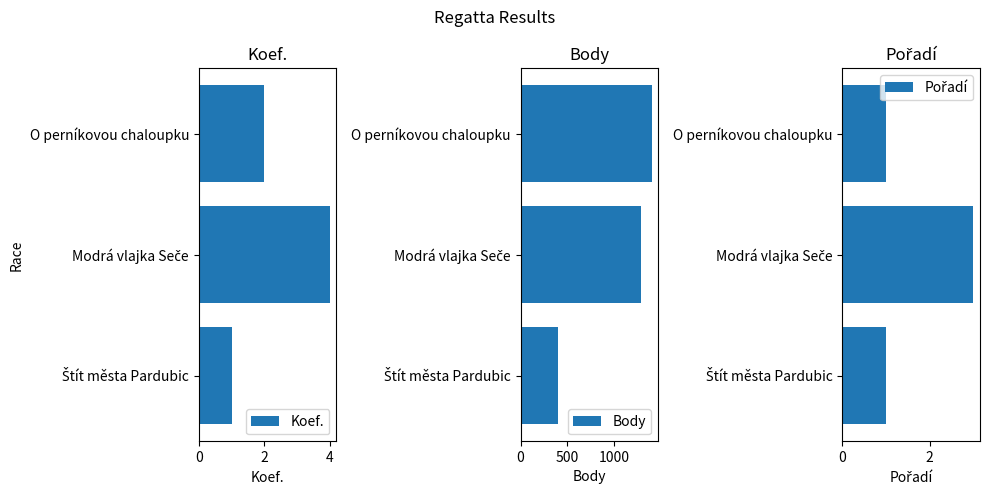

What is the value of the Body bar at the 2nd from the left?

1291